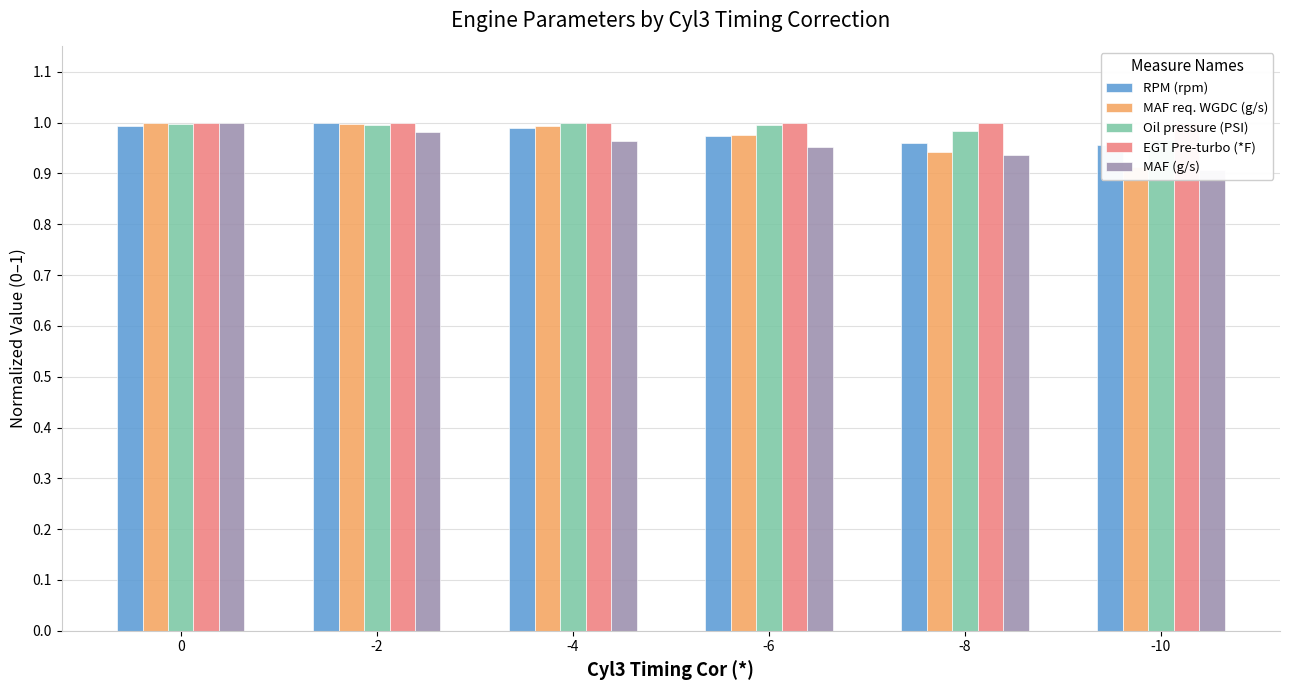

Is the value of Oil pressure (PSI) at -10 greater than the value of MAF (g/s) at -6?

Yes